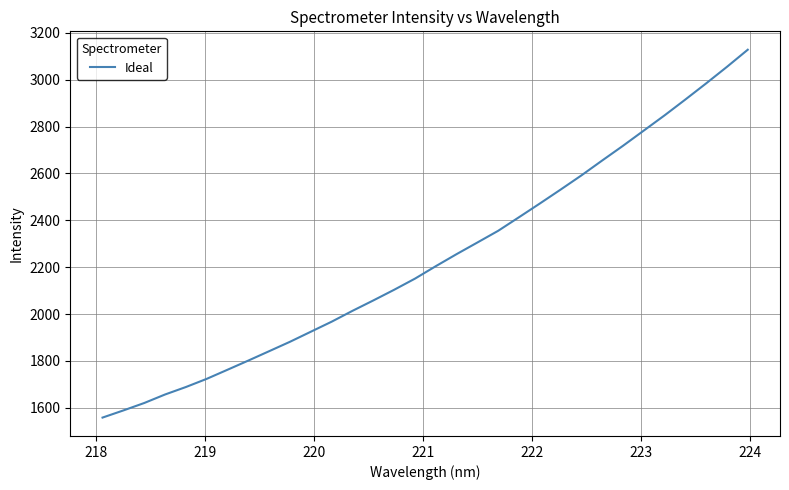

What is the minimum value shown in the chart?

1558.3